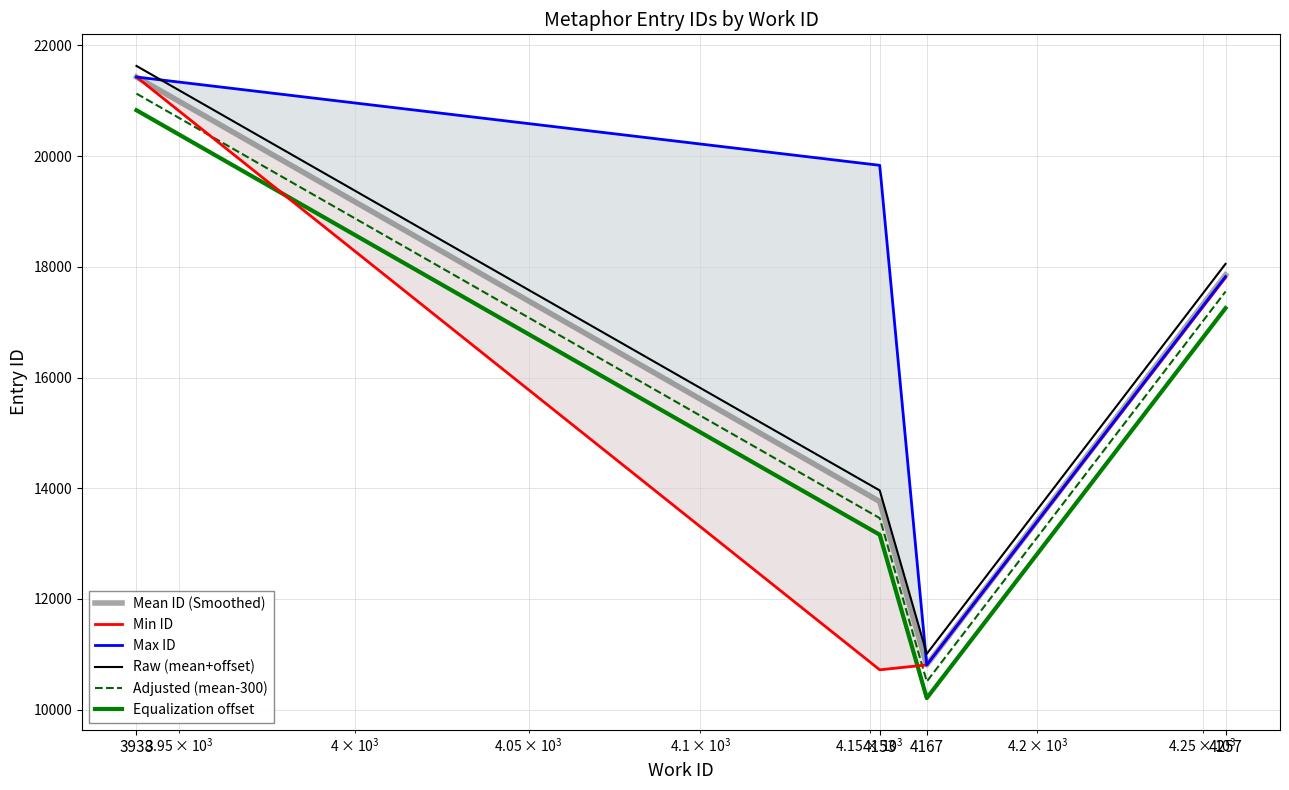

At which category does Mean ID (Smoothed) reach its first local valley?

4167